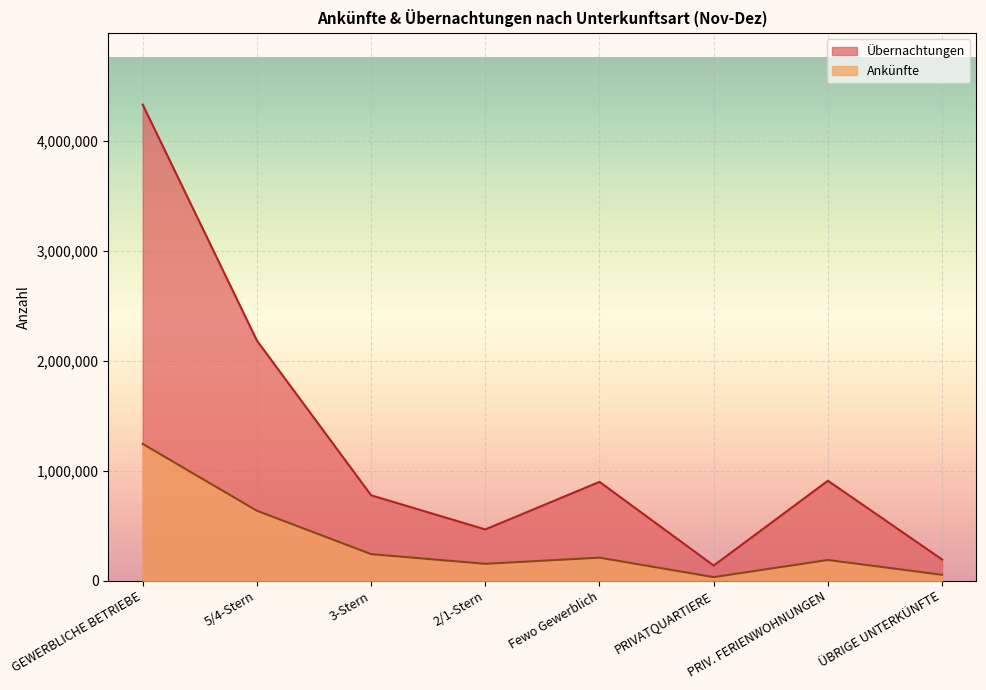

What is the total value across all series at PRIVATQUARTIERE?

172517